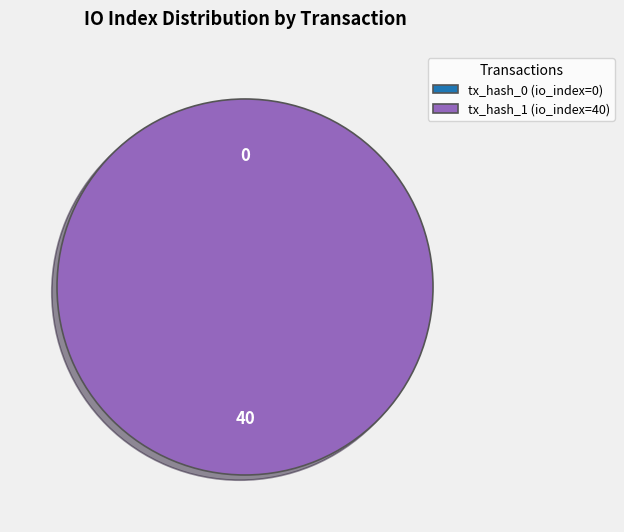

What percentage is NOT represented by tx_hash_0?

100.0%